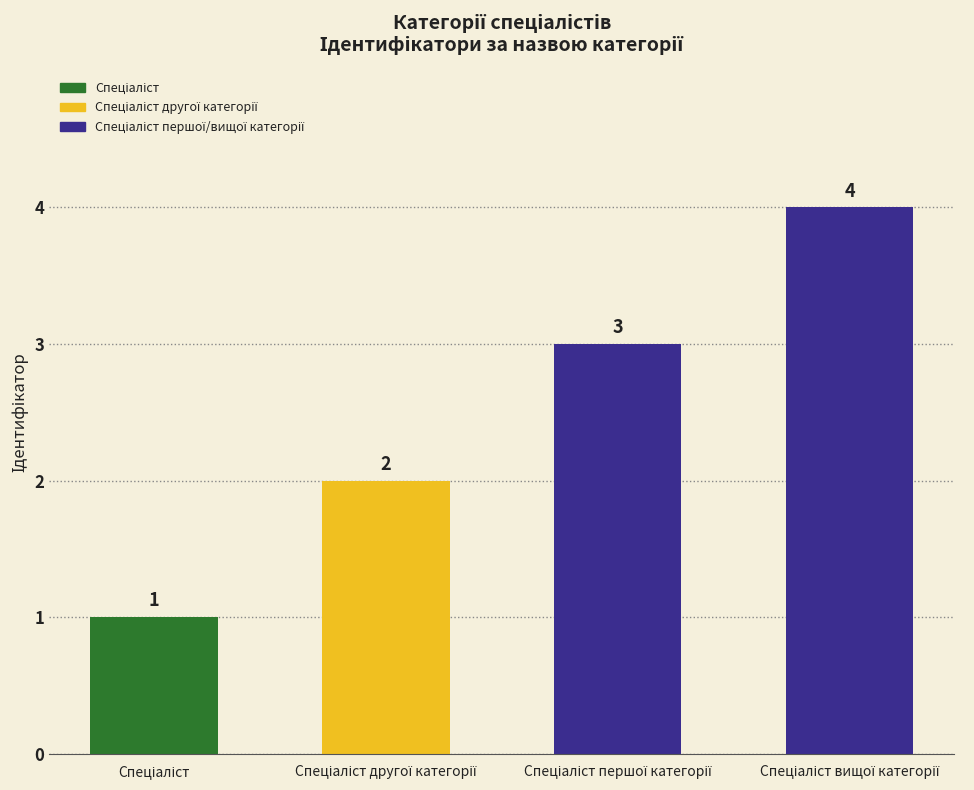

How many bars are there in total?

4